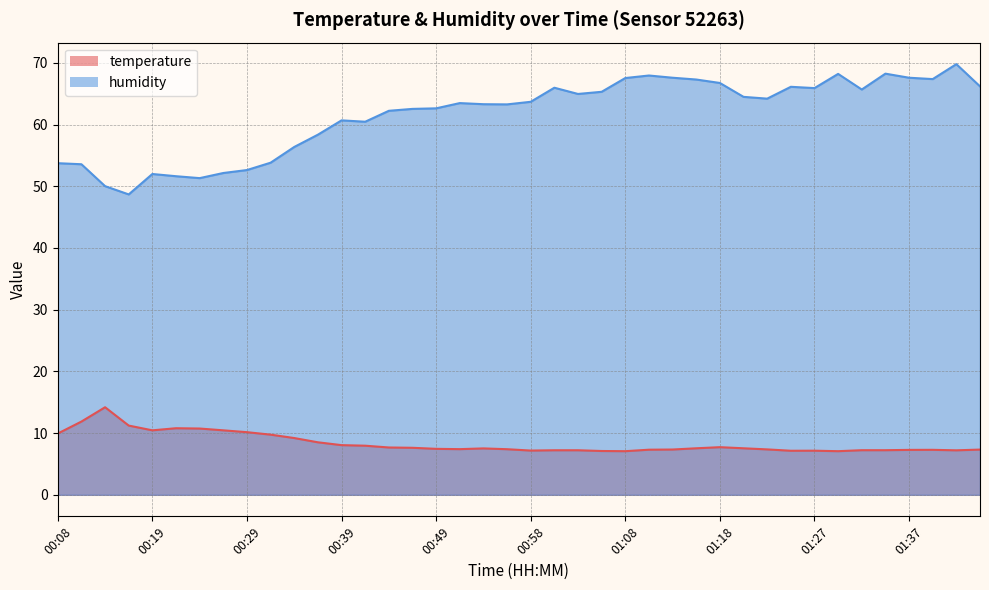

Rank the categories by temperature value from lowest to highest.

01:08, 01:30, 01:06, 01:25, 01:27, 00:58, 01:42, 01:01, 01:03, 01:32, 01:35, 01:37, 01:40, 01:11, 01:45, 01:13, 01:23, 00:56, 00:51, 00:49, 00:53, 01:15, 01:20, 00:46, 00:44, 01:18, 00:41, 00:39, 00:36, 00:34, 00:32, 00:08, 00:29, 00:19, 00:27, 00:24, 00:22, 00:17, 00:11, 00:14